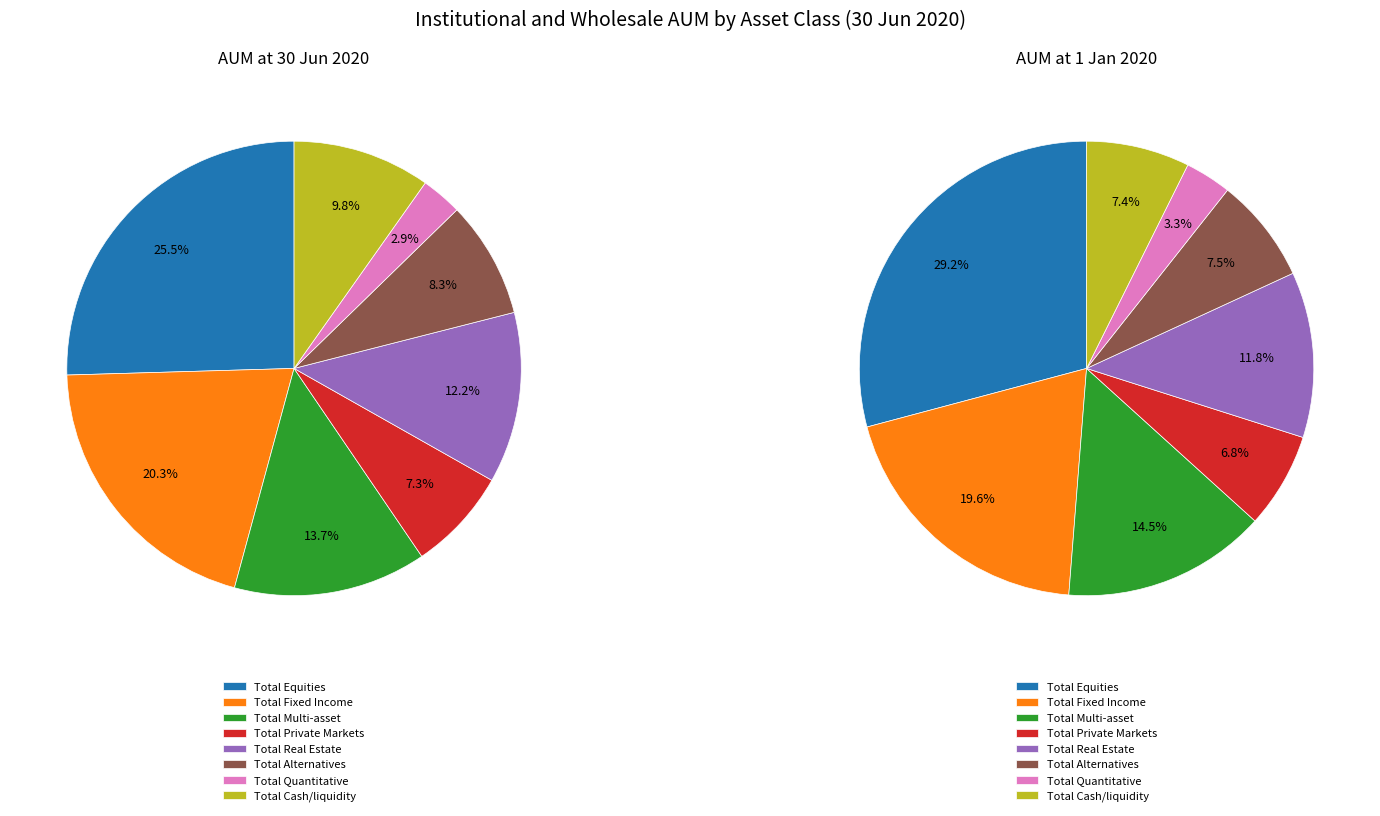

What is the ratio of the value at Total Multi-asset to the value at Total Quantitative?

4.7